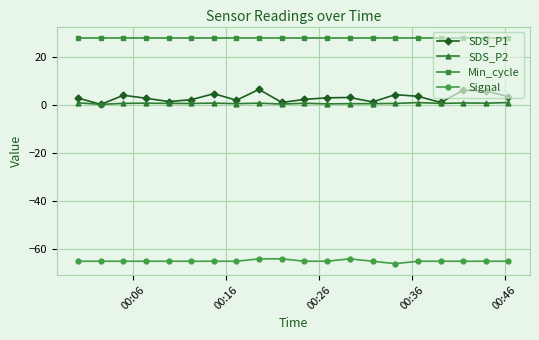

True or false: SDS_P2 and Min_cycle cross at least once.

False